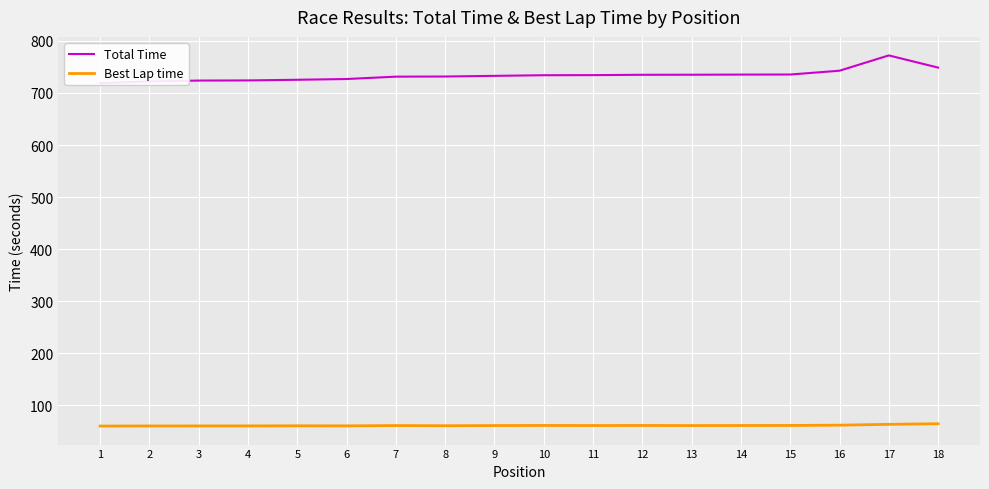

Reading left to right, transcribe all the data shown in this chart.

Total Time: 719.0	722.3	723.9	724.2	725.4	726.9	731.4	731.7	732.9	734.2	734.3	735.0	735.1	735.4	735.5	742.8	772.2	748.8
Best Lap time: 59.7	59.8	59.9	59.9	60.1	60.0	60.6	60.3	60.6	60.8	60.6	60.8	60.6	60.7	60.8	61.3	63.0	64.1